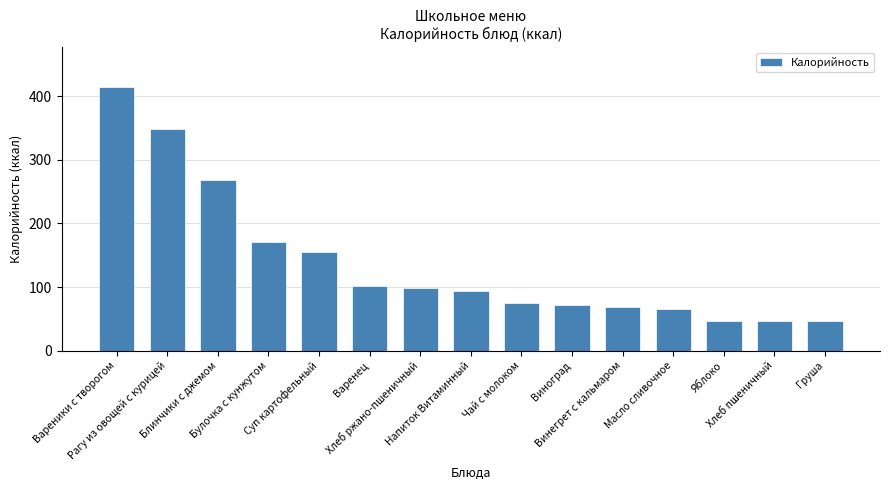

Reading left to right, transcribe all the data shown in this chart.

415.0	347.6	267.9	171.5	155.5	102.0	99.0	94.0	75.7	72.0	69.0	66.1	47.0	47.0	47.0